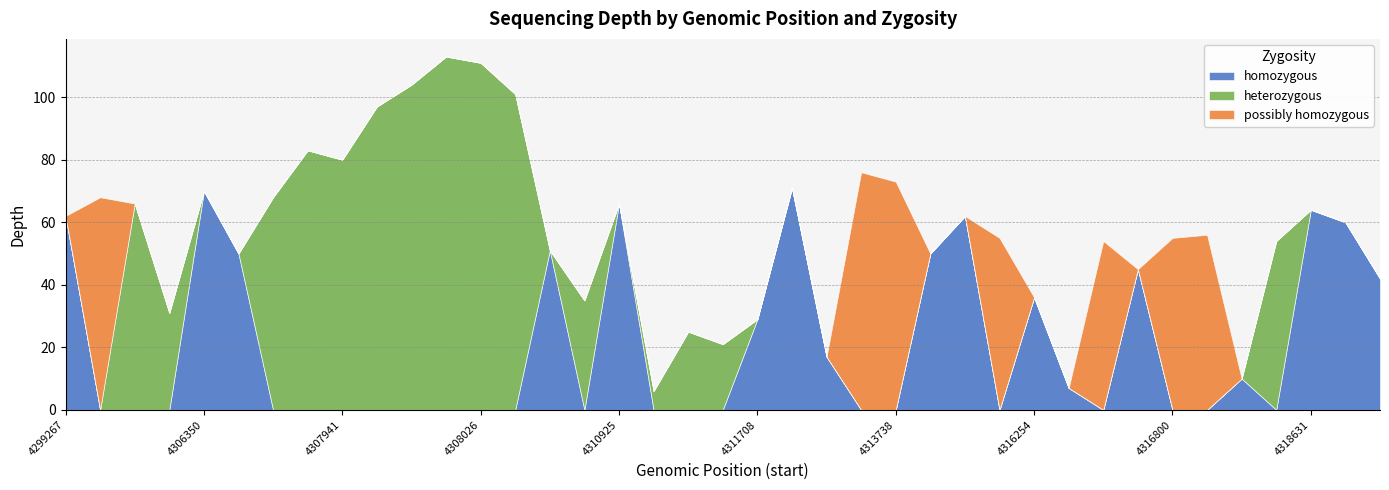

Where is homozygous nearest to the value 35?

4316254